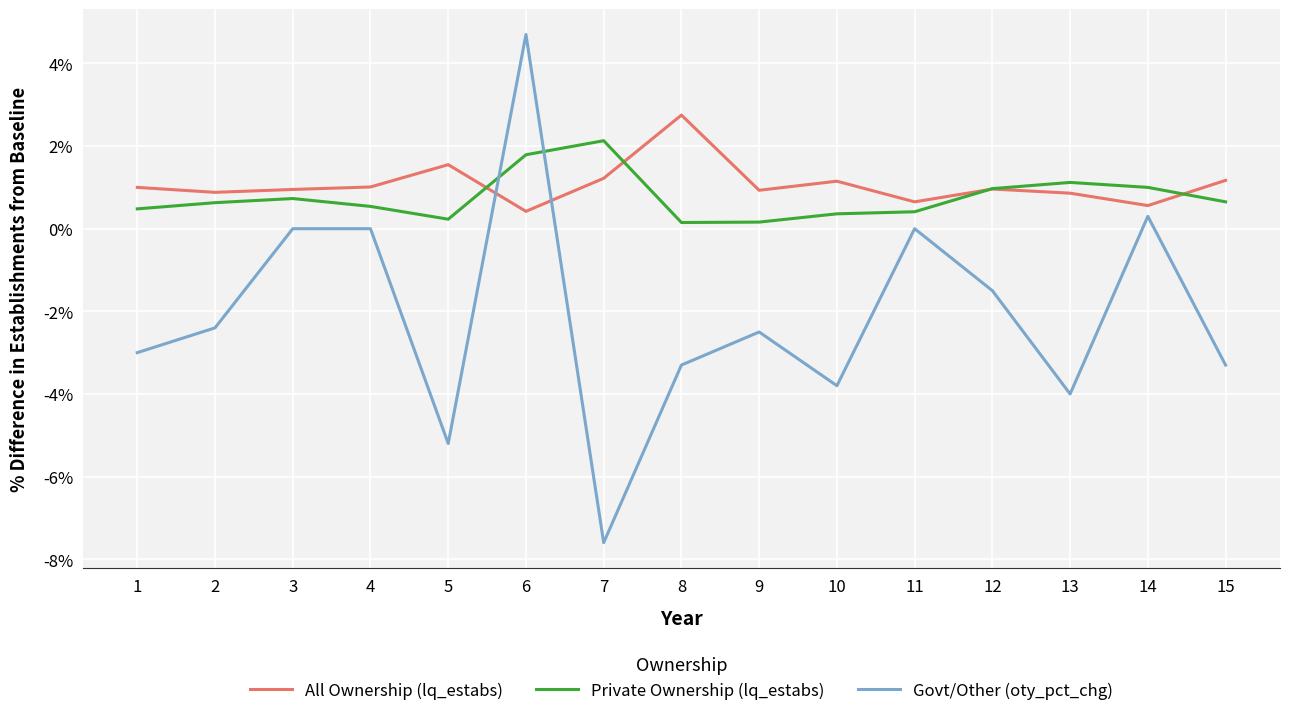

True or false: All Ownership (lq_estabs) and Private Ownership (lq_estabs) cross at least once.

True